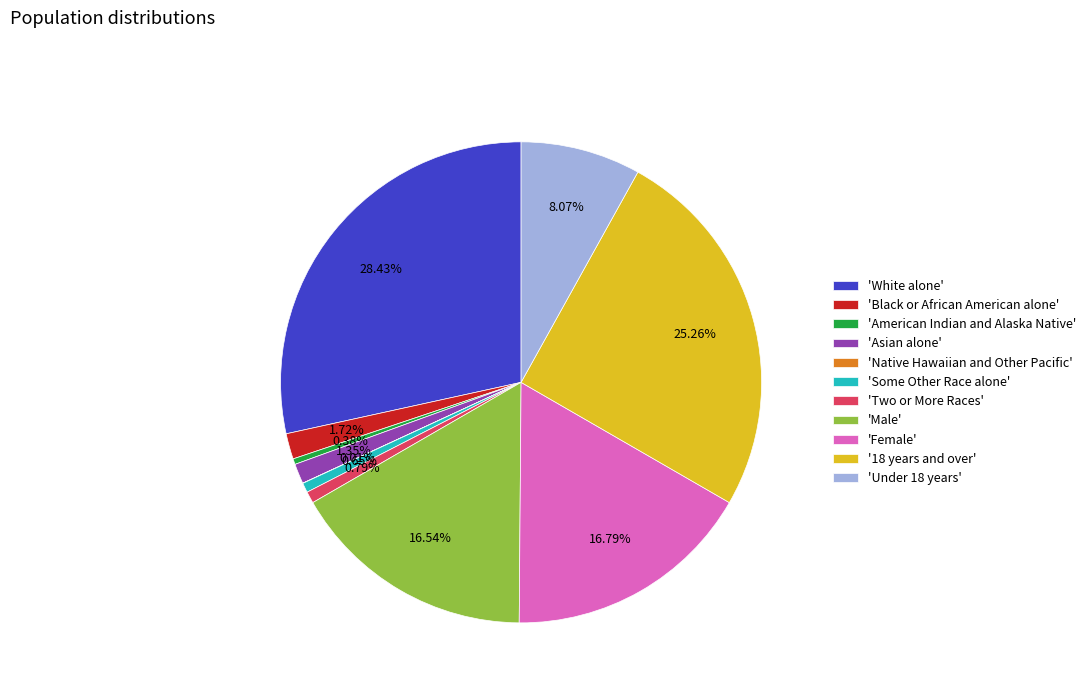

Is there a majority slice in this chart?

No